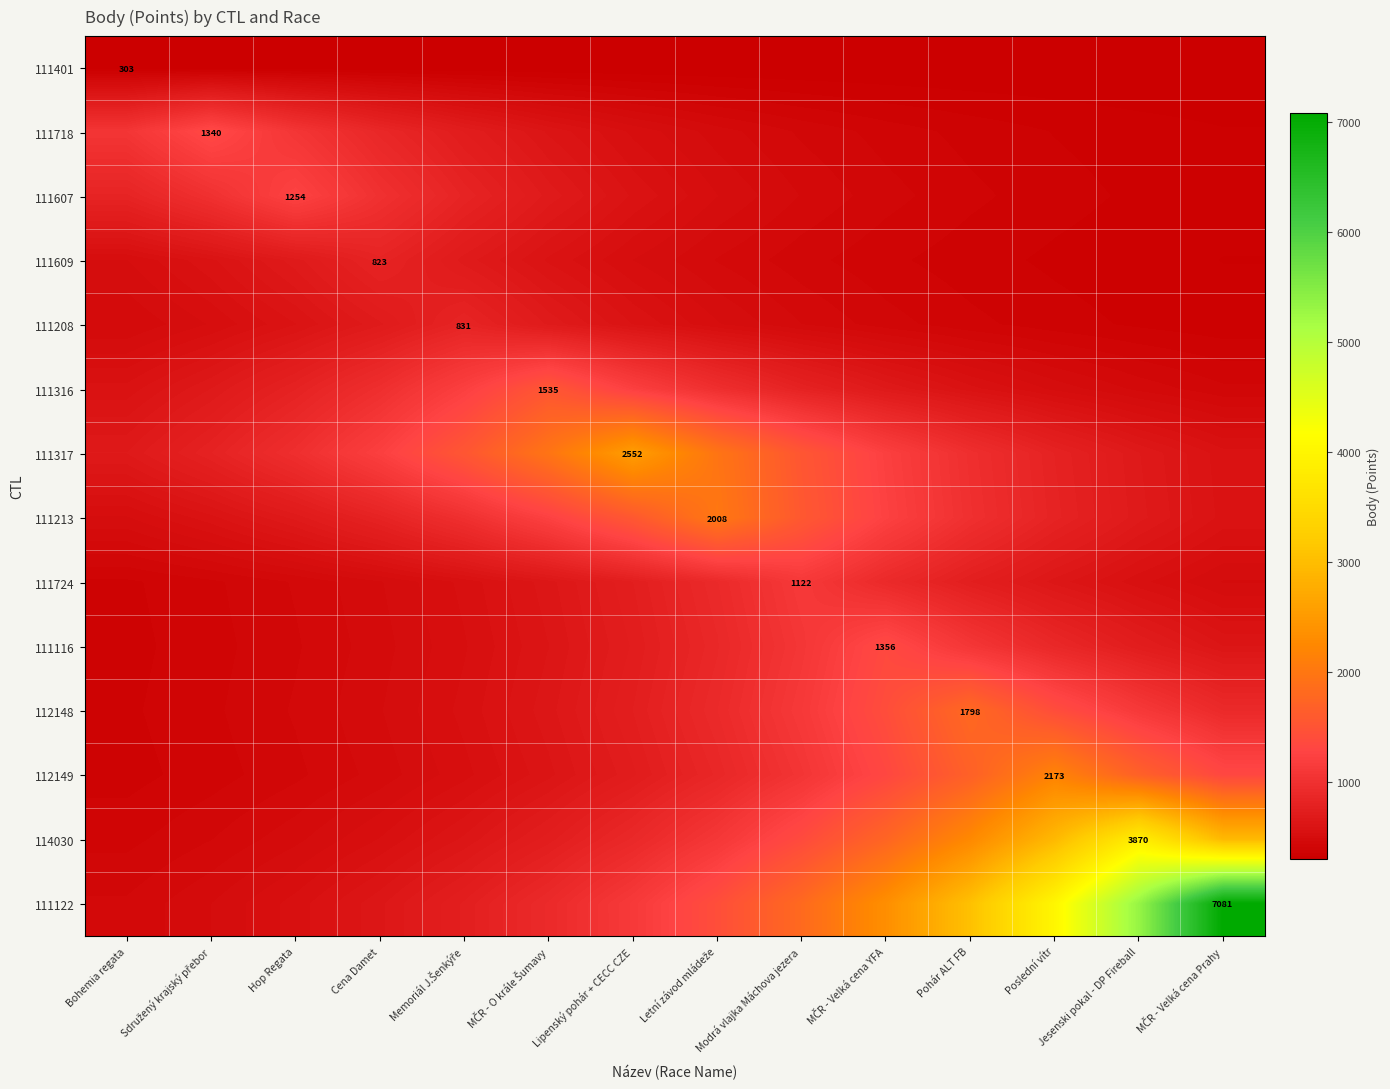

What is the difference between the maximum and minimum values in the 112149 series?

1801.0